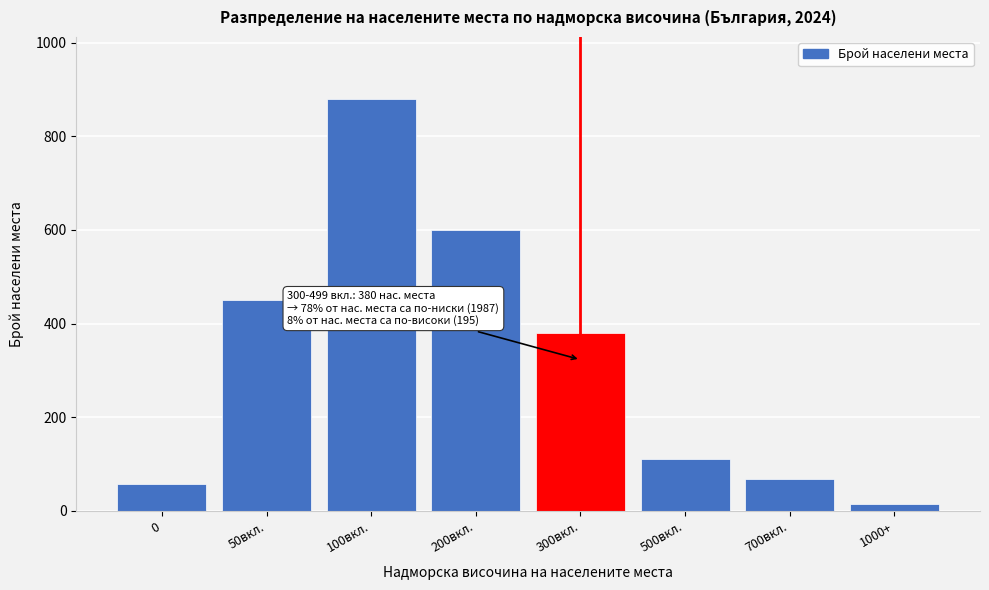

Reading right to left, what are all the values shown in this chart?

15	68	112	380	600	880	450	57